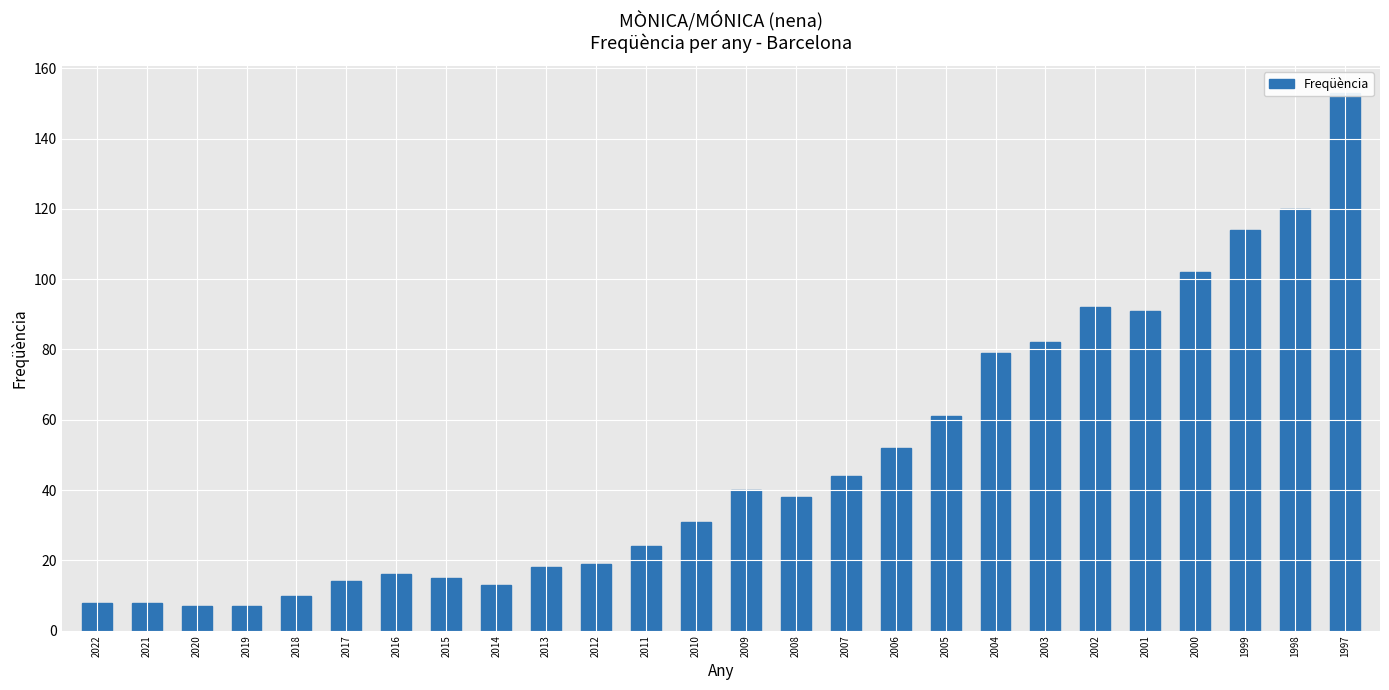

Is it true that the value at 2003 is 54?

False